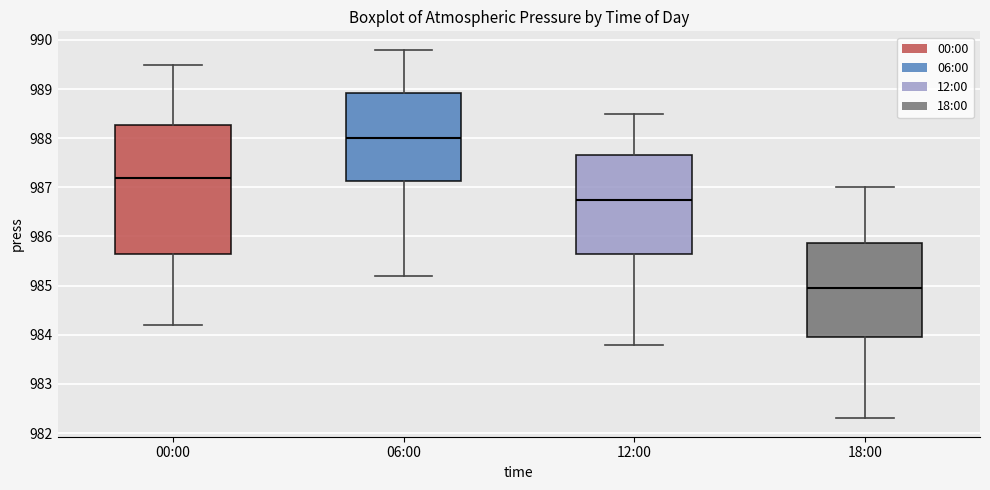

Where is the upper edge of the box for 00:00 on the y-axis? The values are not printed on the chart, so give them approximately, as read against the axis.

988.3